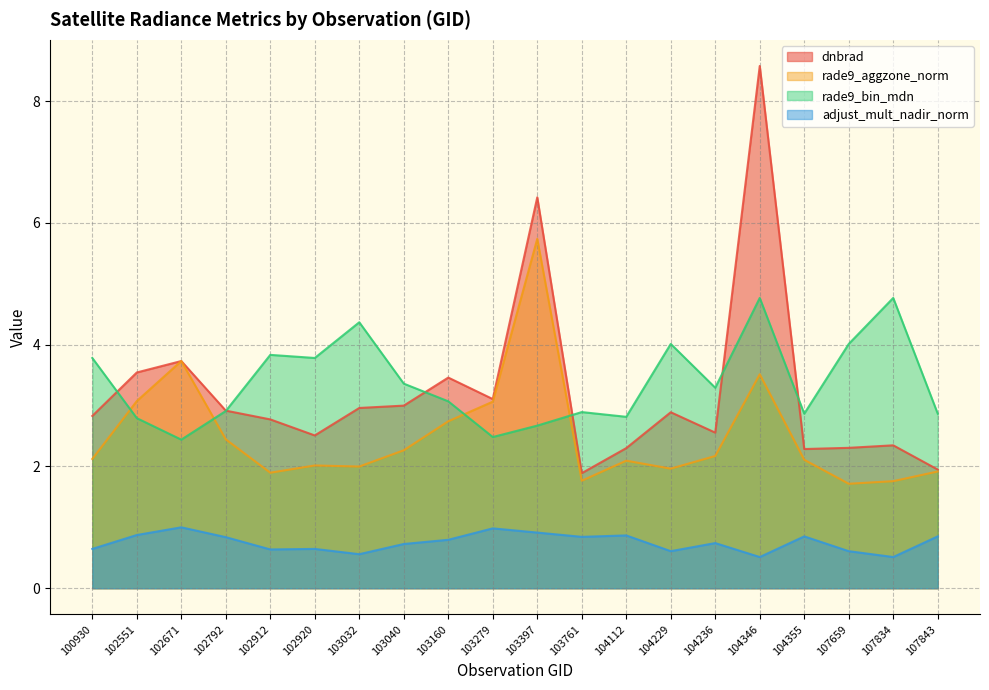

Reading left to right, extract all data points from this chart.

dnbrad: 100930=2.8	102551=3.5	102671=3.7	102792=2.9	102912=2.8	102920=2.5	103032=3.0	103040=3.0	103160=3.5	103279=3.1	103397=6.4	103761=1.9	104112=2.3	104229=2.9	104236=2.6	104346=8.6	104355=2.3	107659=2.3	107834=2.3	107843=1.9
rade9_aggzone_norm: 100930=2.1	102551=3.1	102671=3.7	102792=2.4	102912=1.9	102920=2.0	103032=2.0	103040=2.3	103160=2.7	103279=3.1	103397=5.7	103761=1.8	104112=2.1	104229=2.0	104236=2.2	104346=3.5	104355=2.1	107659=1.7	107834=1.8	107843=1.9
rade9_bin_mdn: 100930=3.8	102551=2.8	102671=2.4	102792=2.9	102912=3.8	102920=3.8	103032=4.4	103040=3.4	103160=3.1	103279=2.5	103397=2.7	103761=2.9	104112=2.8	104229=4.0	104236=3.3	104346=4.8	104355=2.9	107659=4.0	107834=4.8	107843=2.9
adjust_mult_nadir_norm: 100930=0.6	102551=0.9	102671=1.0	102792=0.8	102912=0.6	102920=0.6	103032=0.6	103040=0.7	103160=0.8	103279=1.0	103397=0.9	103761=0.8	104112=0.9	104229=0.6	104236=0.7	104346=0.5	104355=0.9	107659=0.6	107834=0.5	107843=0.9